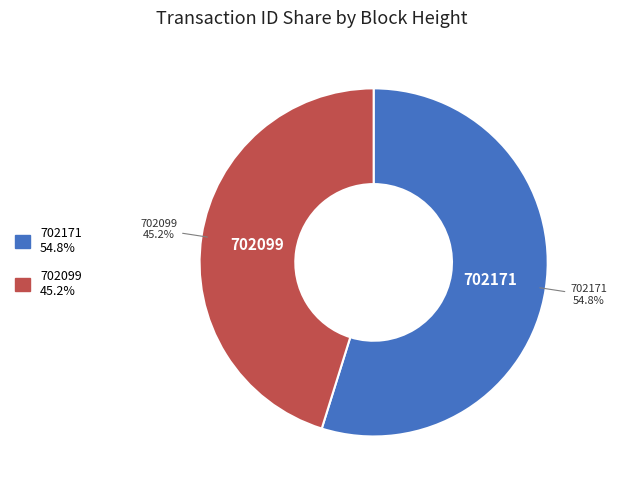

To the nearest percent, what is the difference between the 702099 and 702171 slice percentages?

10%